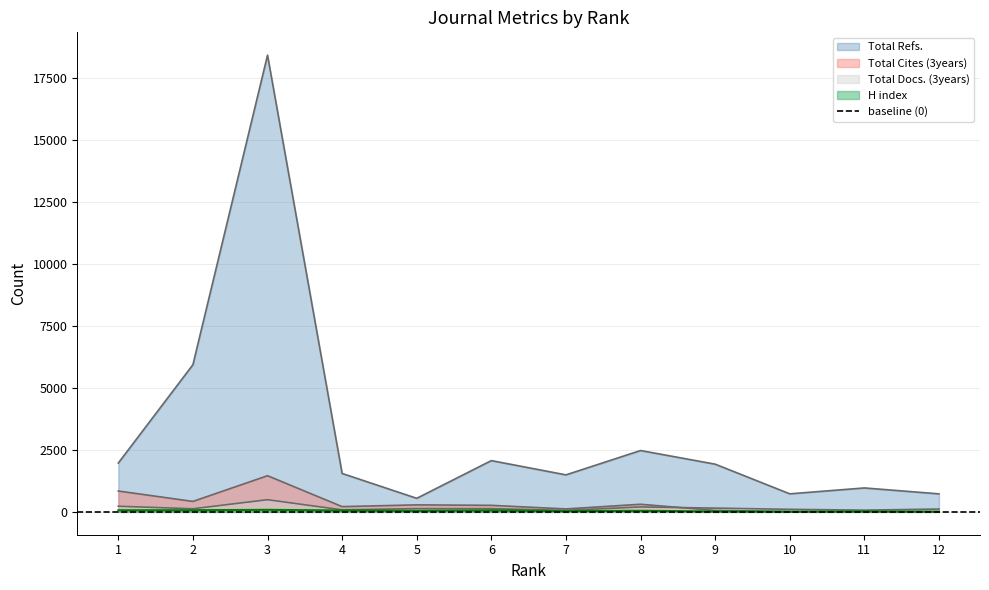

How many interior local valleys does the Total Docs. (3years) series have?

4